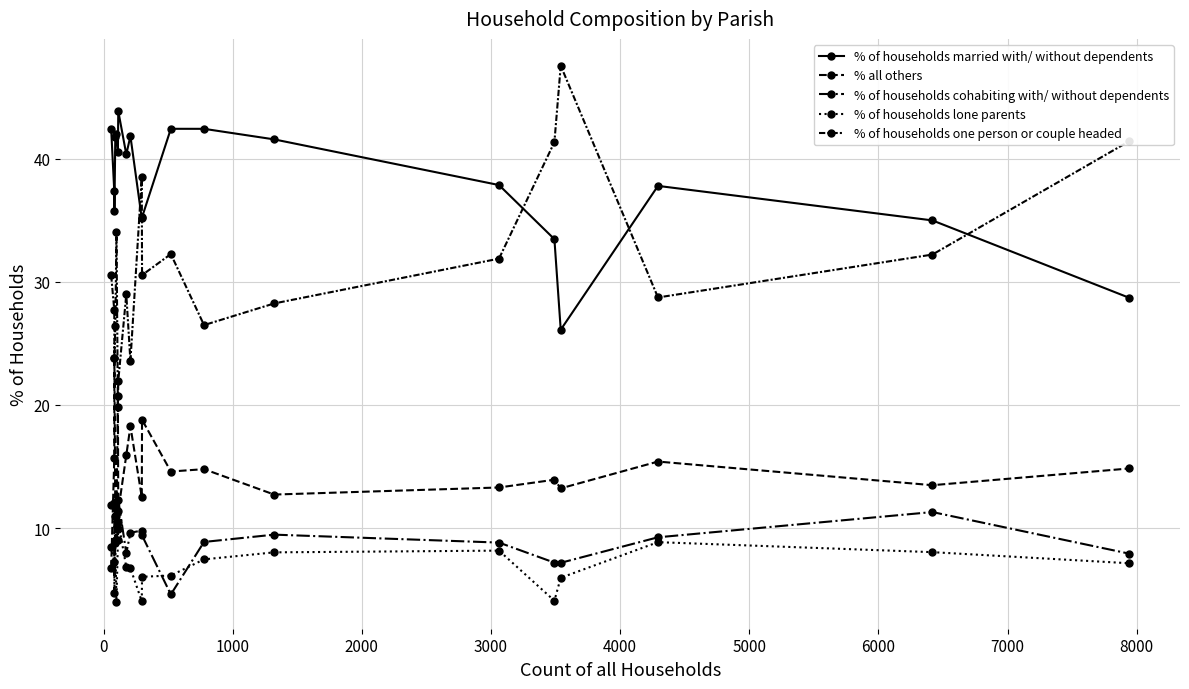

How many lines are shown in the chart?

5